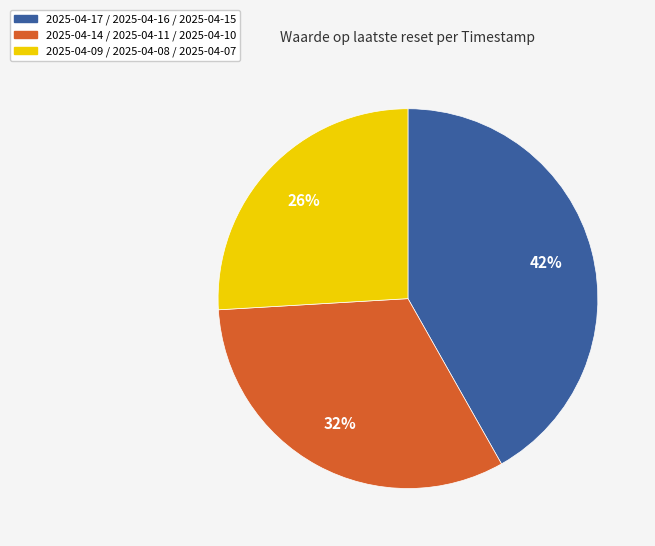

To the nearest percent, what portion does 2025-04-09 / 2025-04-08 / 2025-04-07 represent?

26%